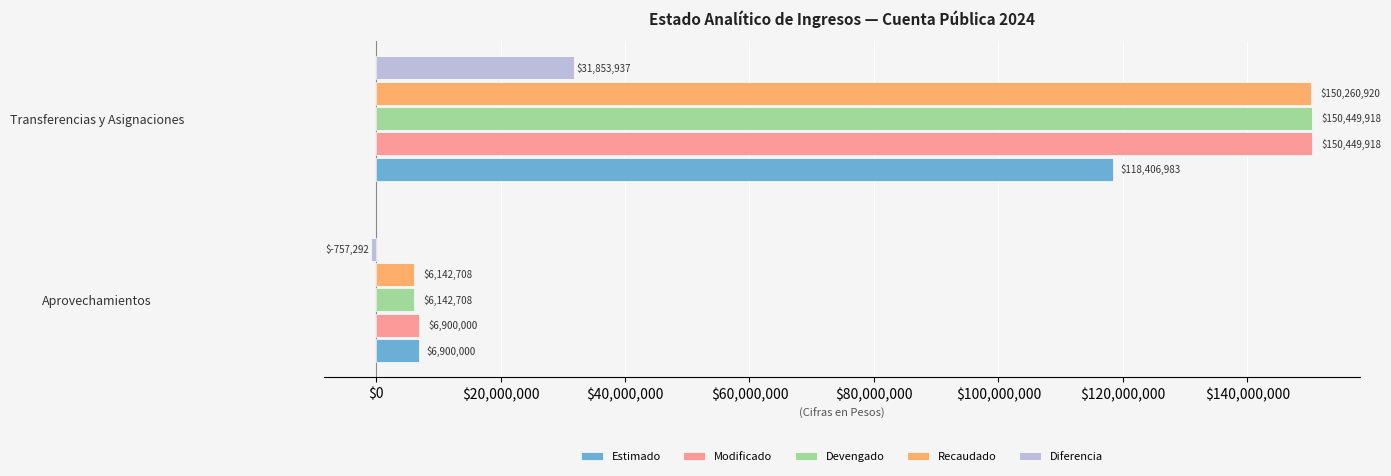

The value of Modificado at Transferencias y Asignaciones is 150449918. True or false?

True